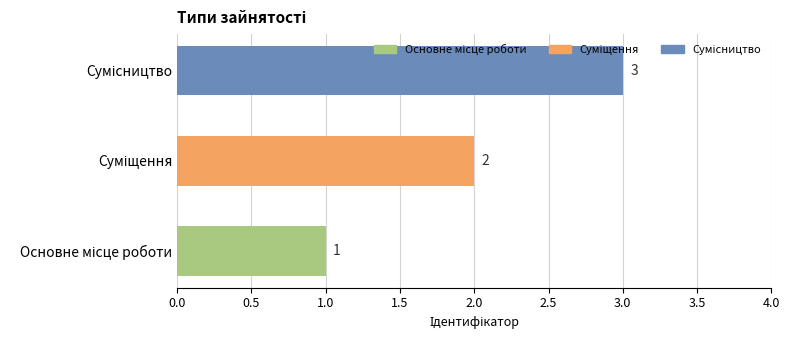

What is the sum of all values?

6